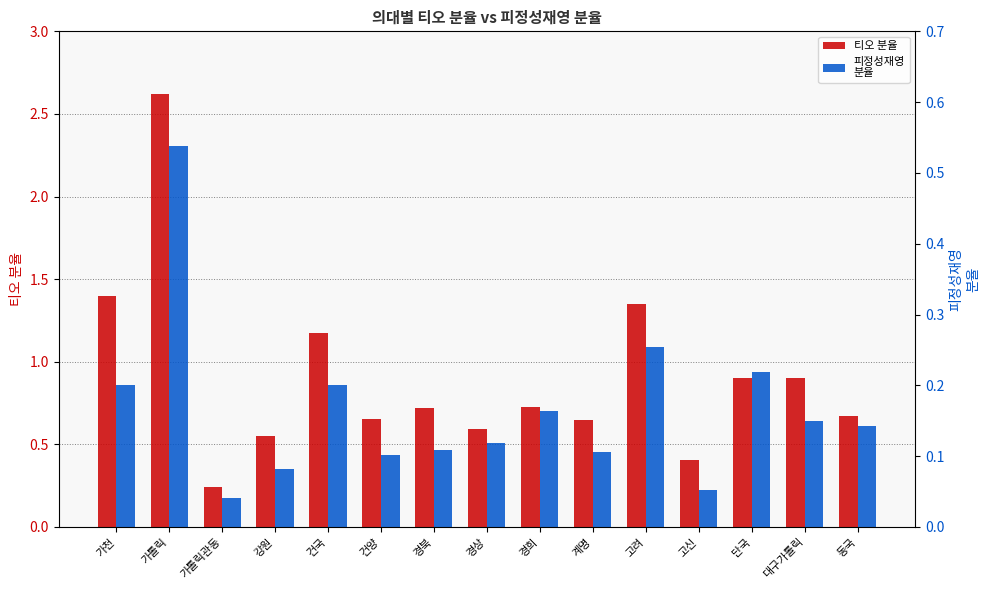

Reading left to right, extract all data points from this chart.

티오 분율: 1.4	2.6	0.2	0.6	1.2	0.7	0.7	0.6	0.7	0.6	1.3	0.4	0.9	0.9	0.7
피정성재영
분율: 0.2	0.5	0.0	0.1	0.2	0.1	0.1	0.1	0.2	0.1	0.3	0.1	0.2	0.1	0.1